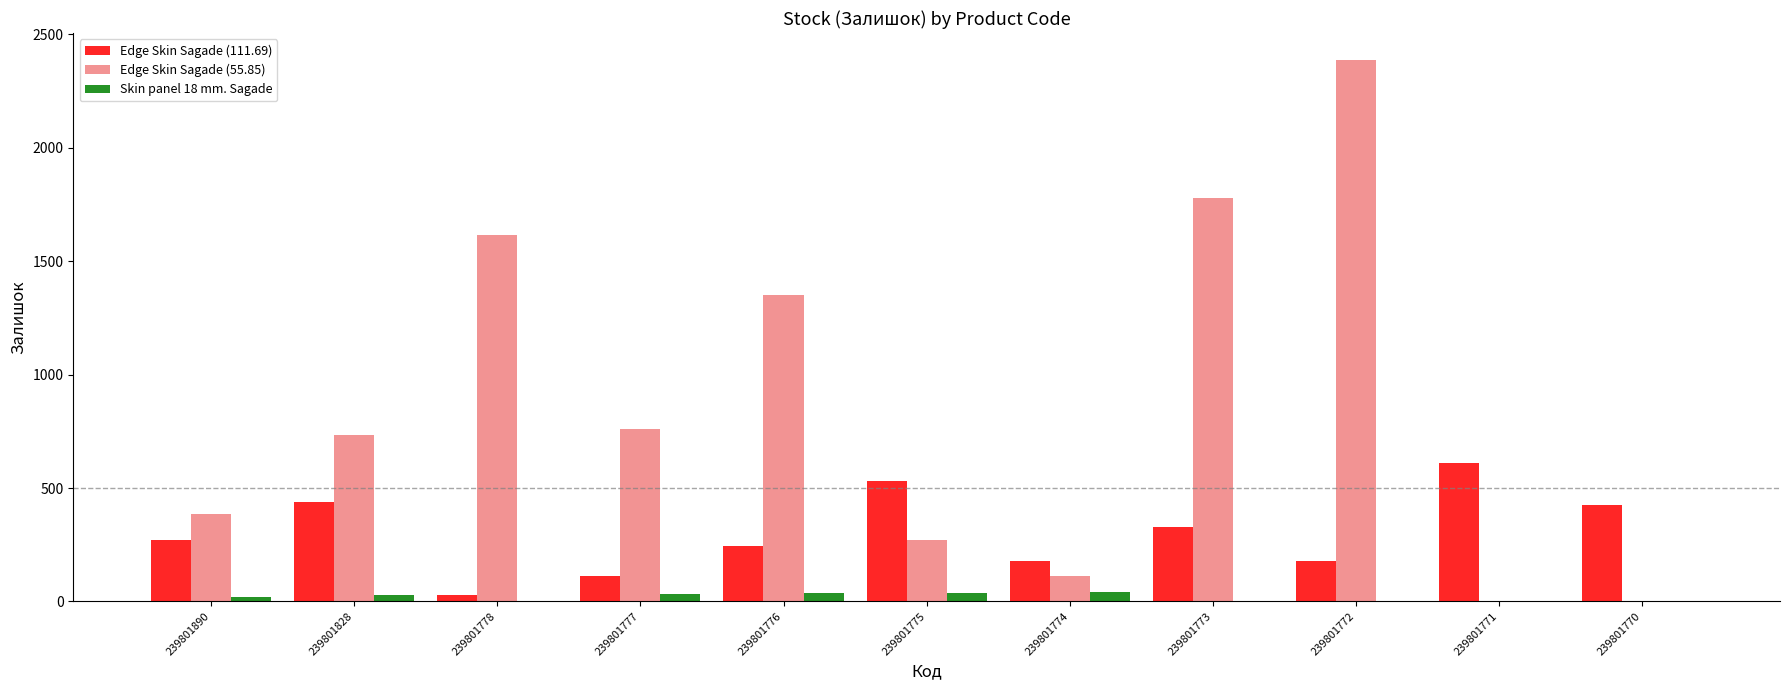

At which category is the sum across all series the highest?

239801772